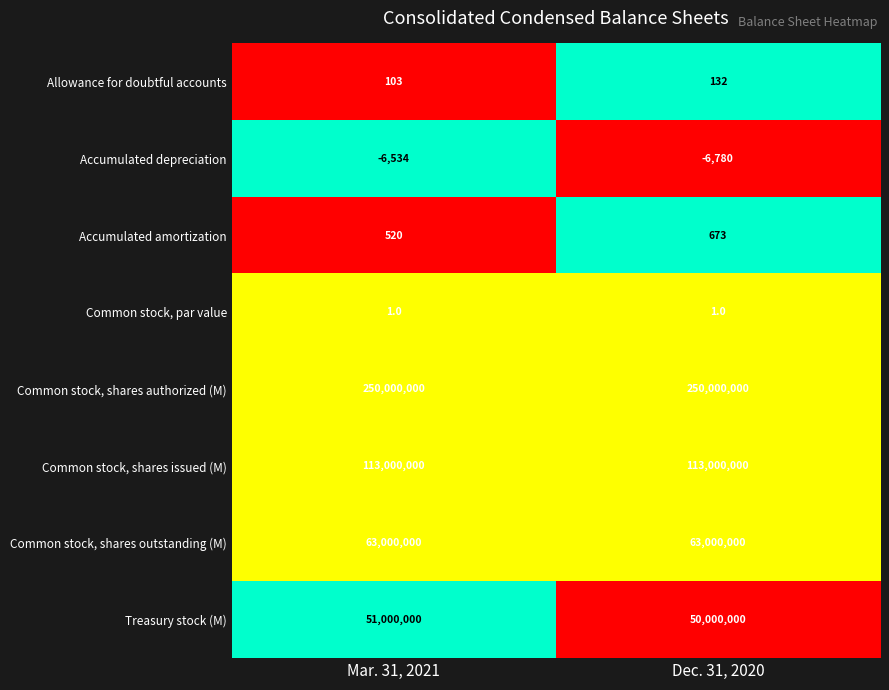

At which category is the sum across all series the highest?

Mar. 31, 2021